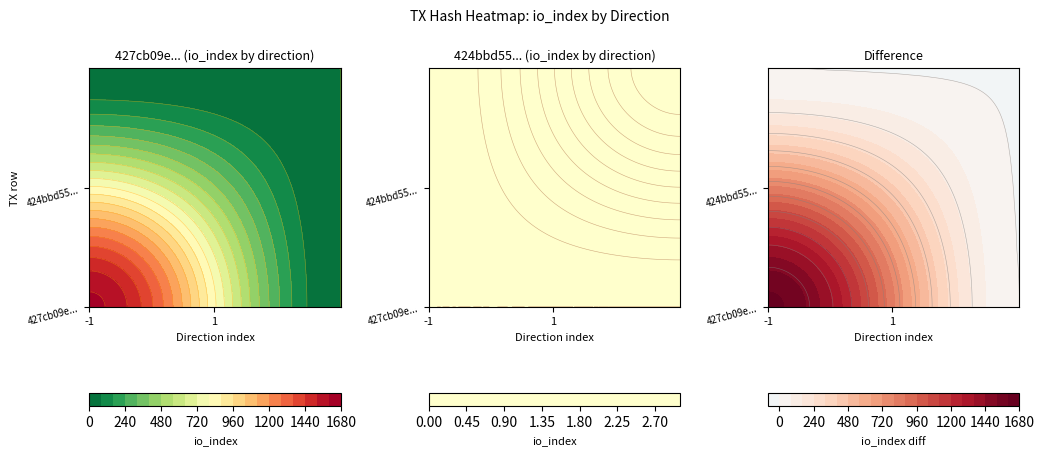

How many values in the 427cb09eaaf162f299338c7dbf015dfb4105e11 series are below 1618?

1